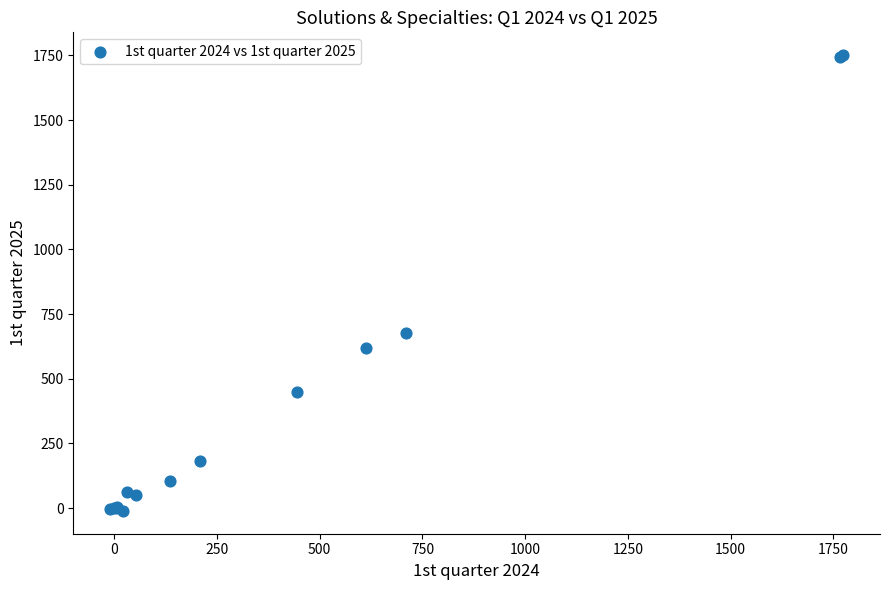

What Y value in the scatter plot is closest to 870?

677.0